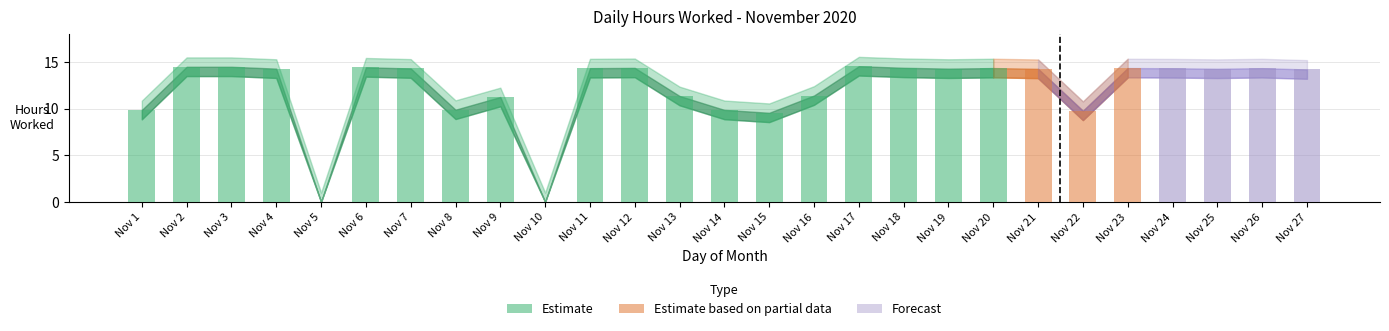

What is the greatest value displayed?

14.5